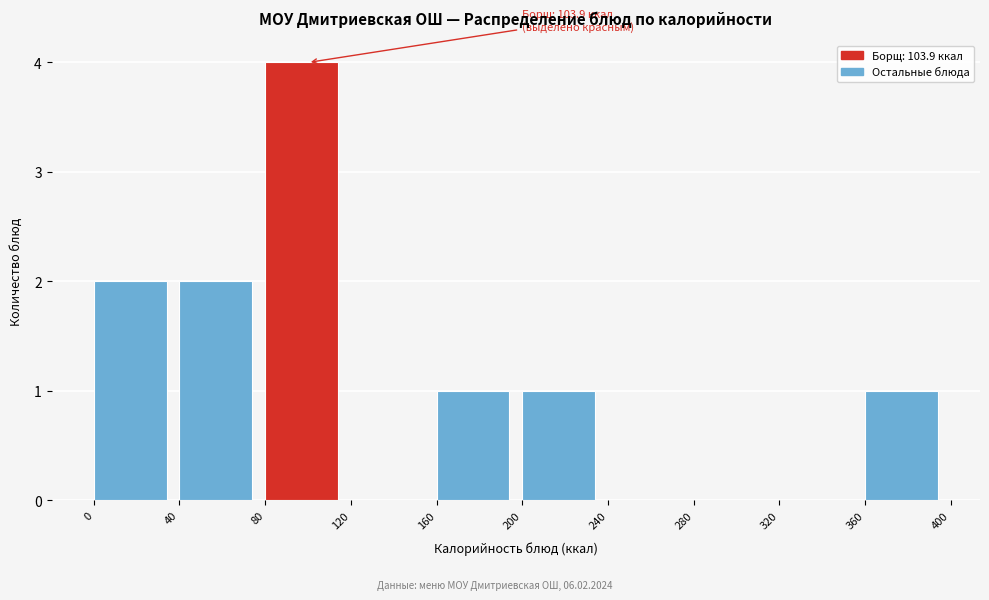

Which range on the x-axis has the tallest bar?

80 to 120